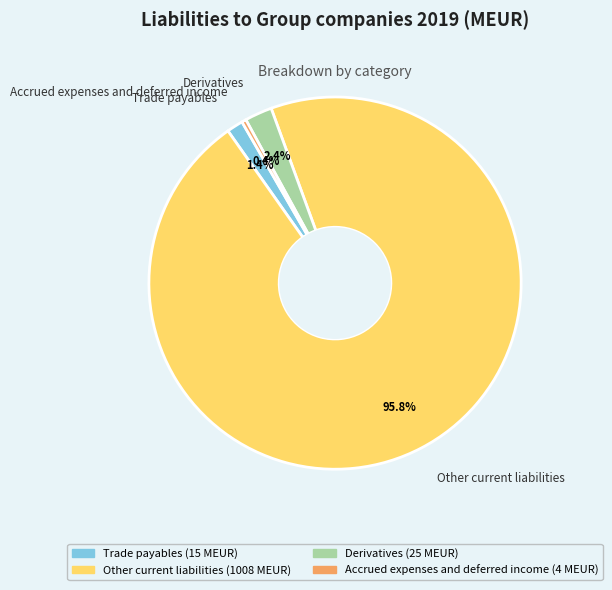

To the nearest percent, what percentage of the pie is Derivatives?

2%